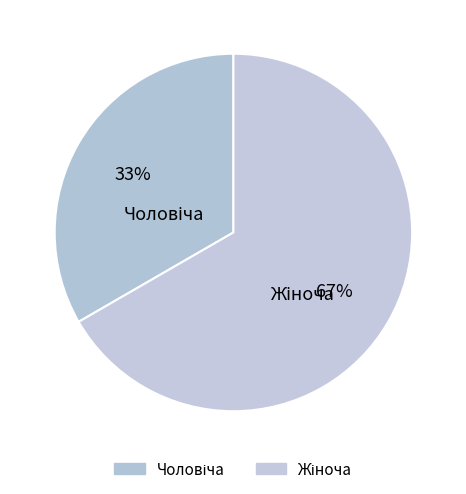

Between Чоловіча and Жіноча, which is larger?

Жіноча